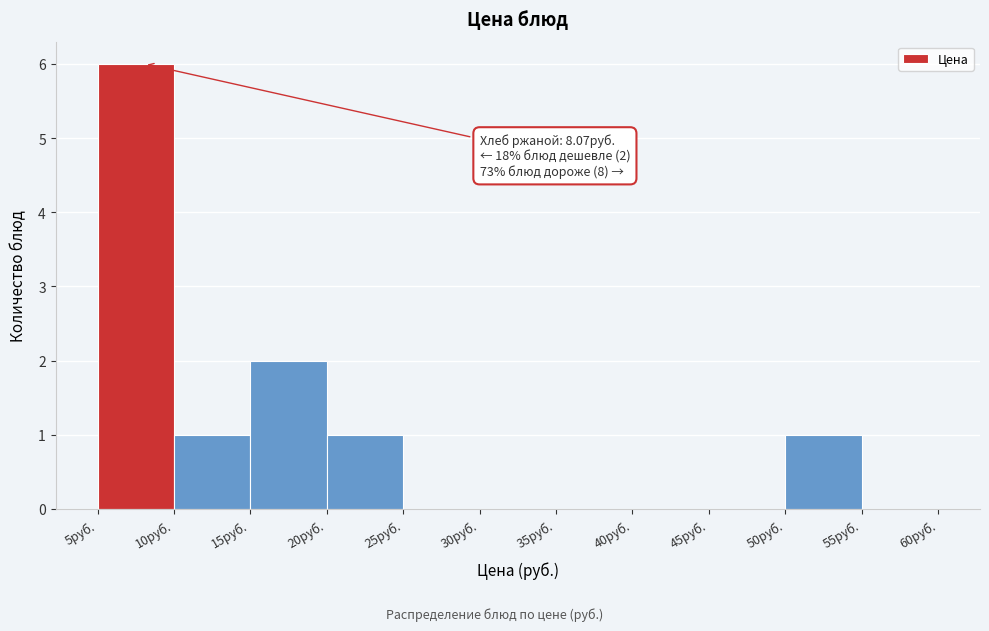

Over which range of the x-axis is the bar tallest?

5 to 10